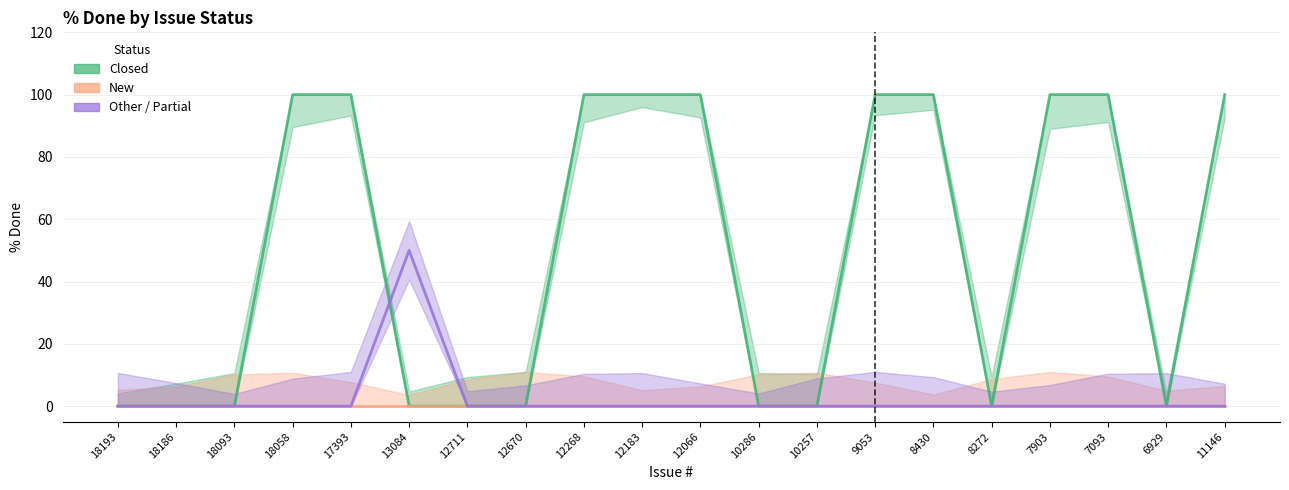

At which category is the sum across all series the highest?

18058